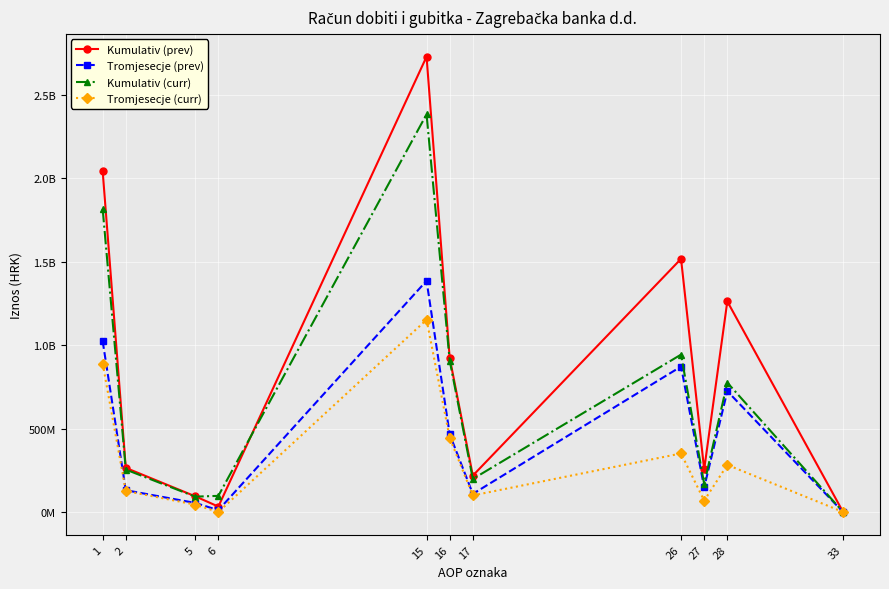

True or false: Tromjesecje (curr) and Kumulativ (curr) intersect in this chart.

False